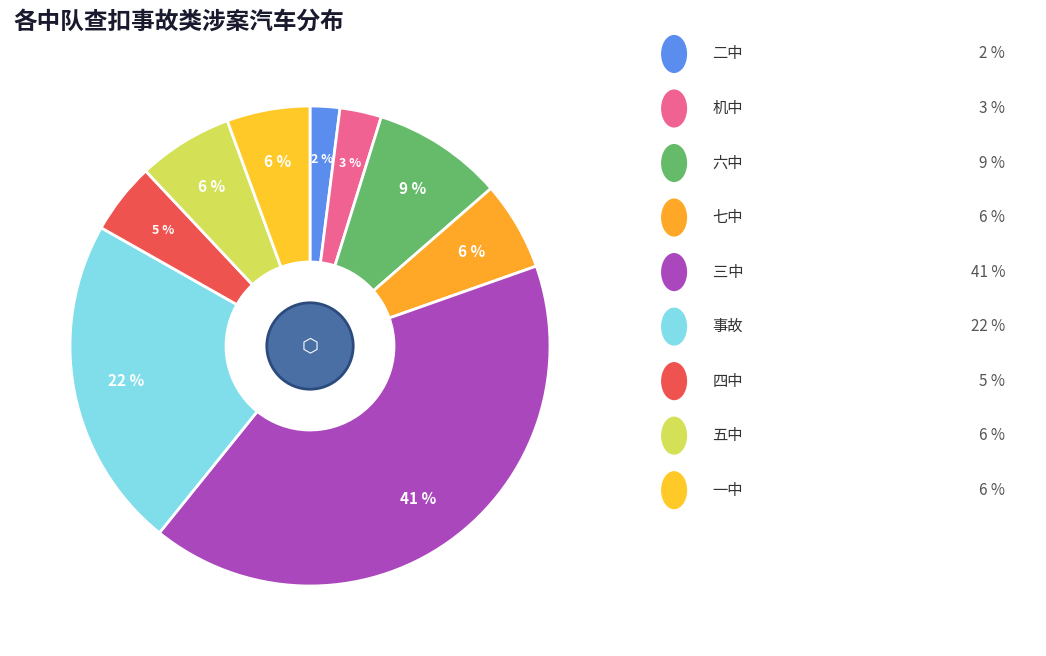

Count the number of slices in the pie.

9